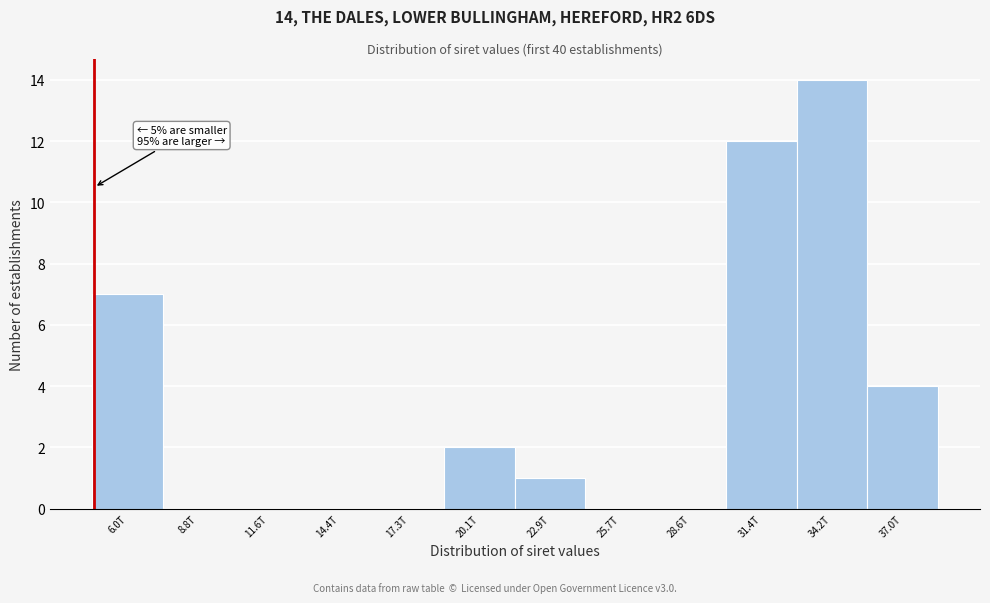

Reading left to right, transcribe all the data shown in this chart.

6.0T=7	8.8T=0	11.6T=0	14.4T=0	17.3T=0	20.1T=2	22.9T=1	25.7T=0	28.6T=0	31.4T=12	34.2T=14	37.0T=4